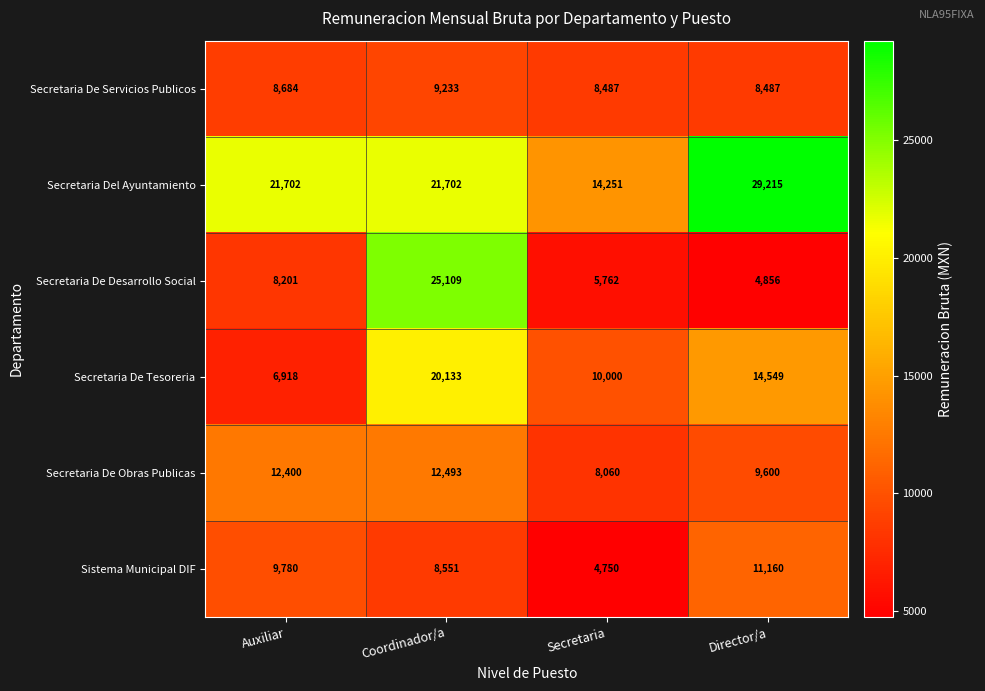

The value of Secretaria De Tesoreria at Secretaria is 10000. True or false?

True